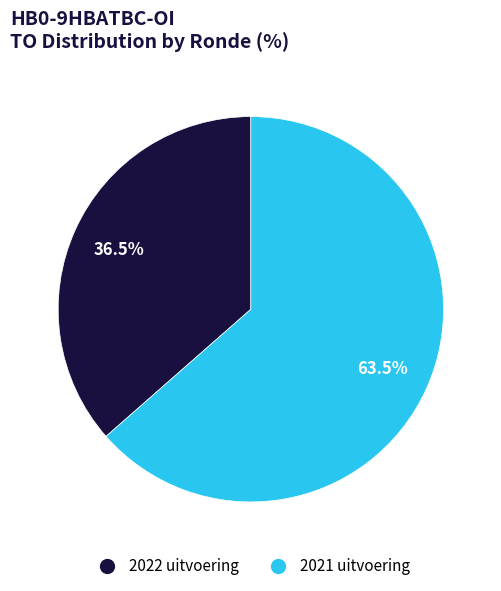

Combined, do 2022 uitvoering and 2021 uitvoering account for over 50%?

Yes